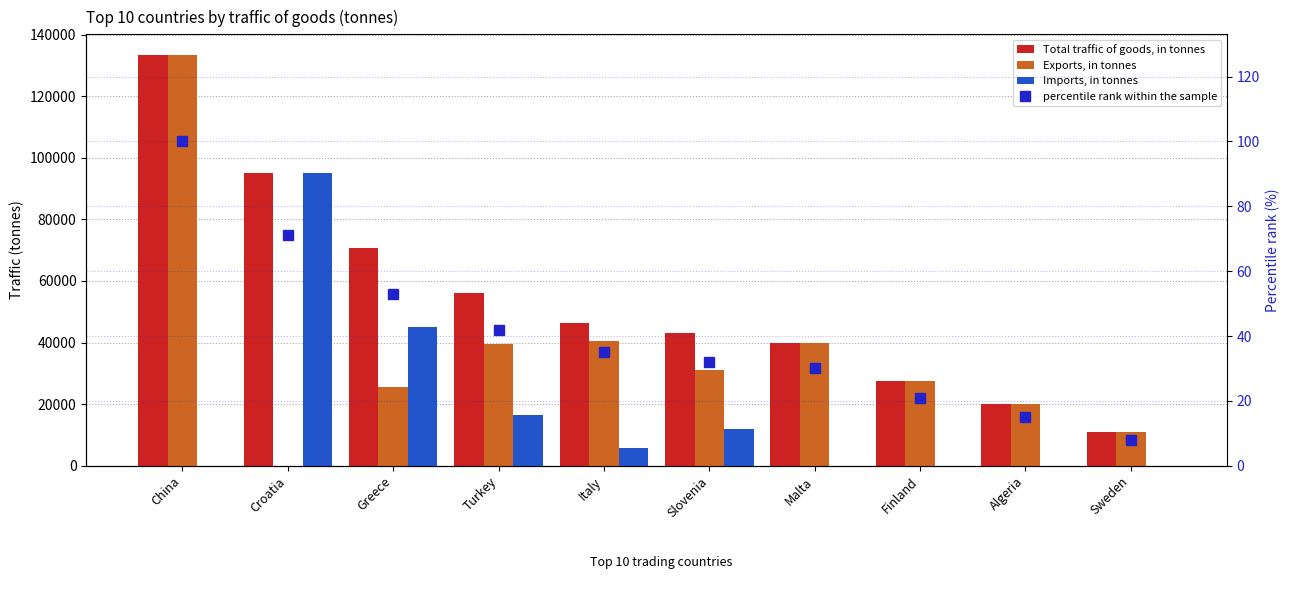

Between Italy and Greece, which is larger?

Greece